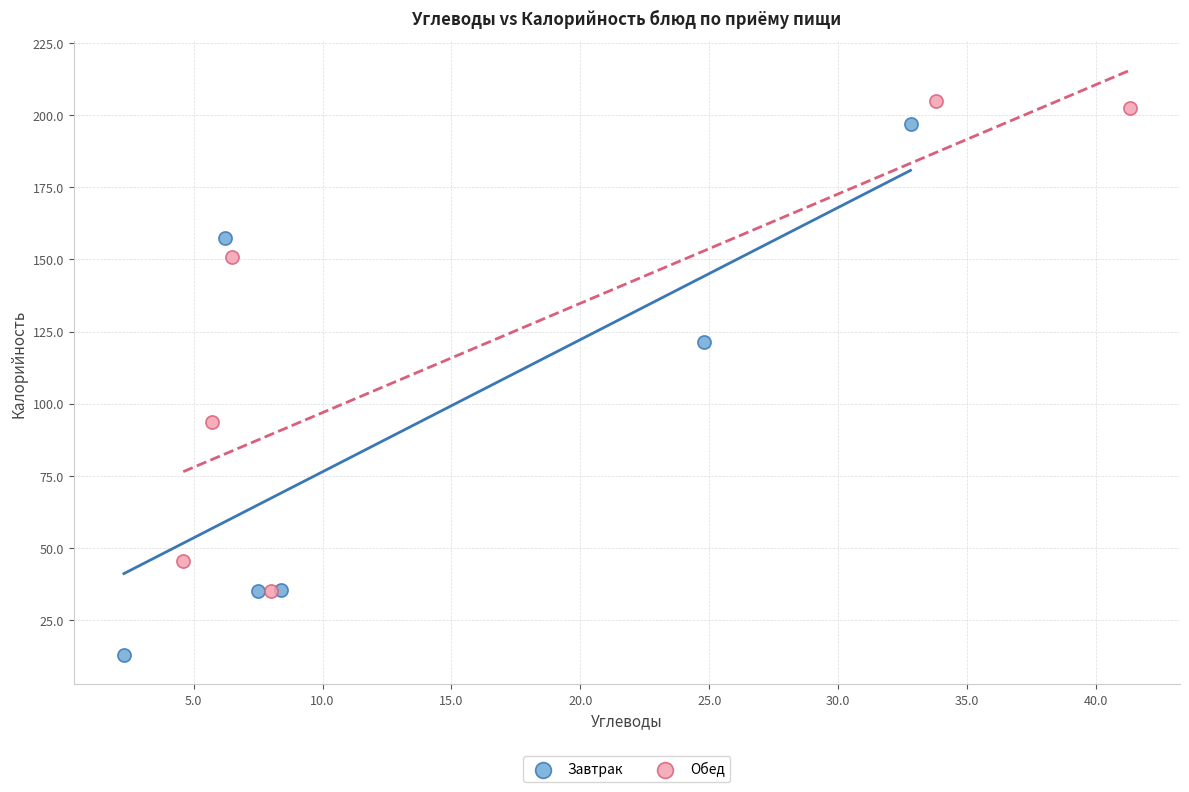

Which series has the widest spread of Y values?

Завтрак